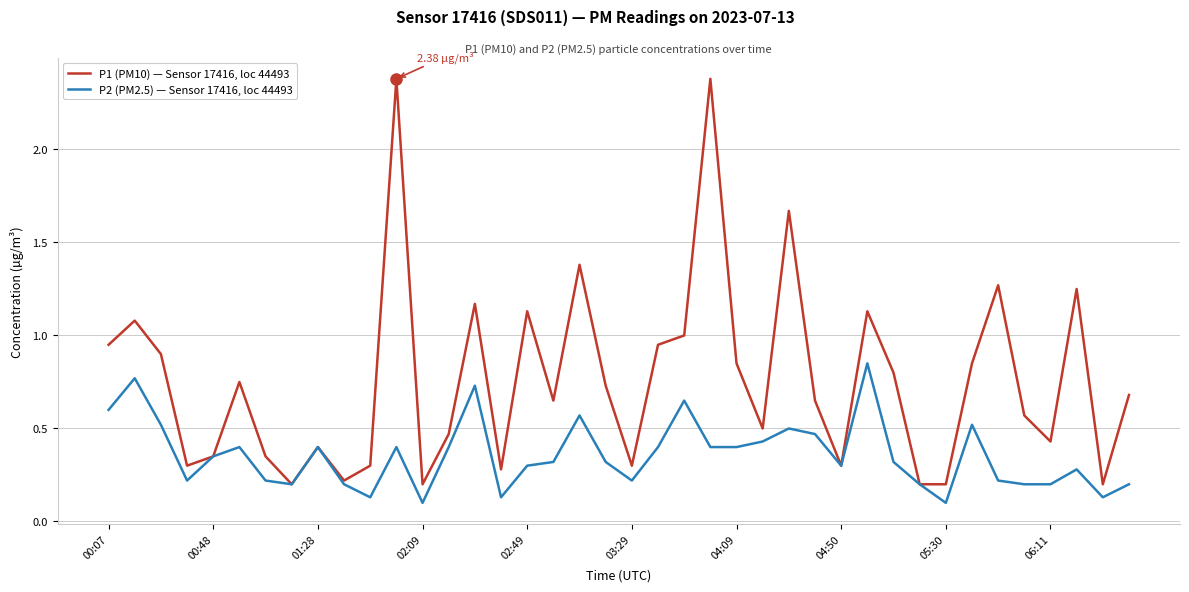

Which series has the largest range (max minus min)?

P1 (PM10) — Sensor 17416, loc 44493